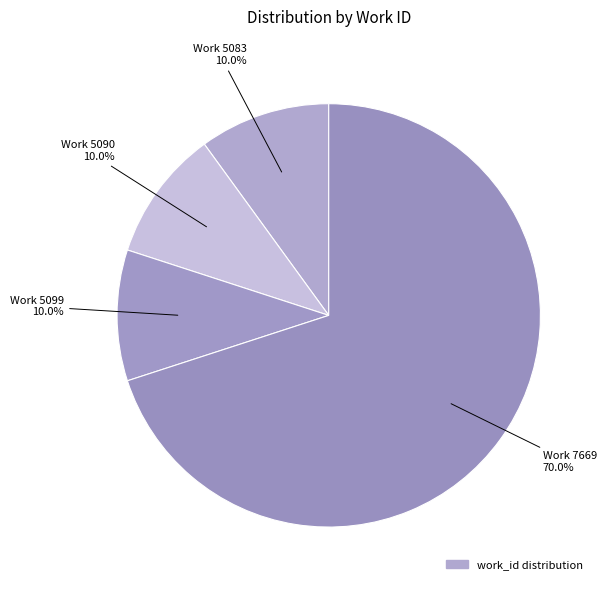

How many slices are in this pie chart?

4